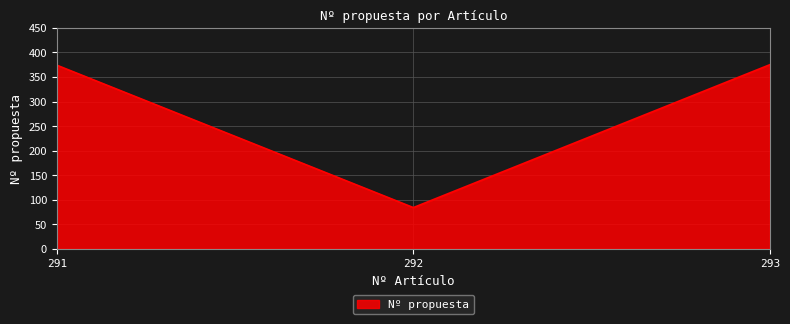

At which category does the chart reach its minimum across all series?

292